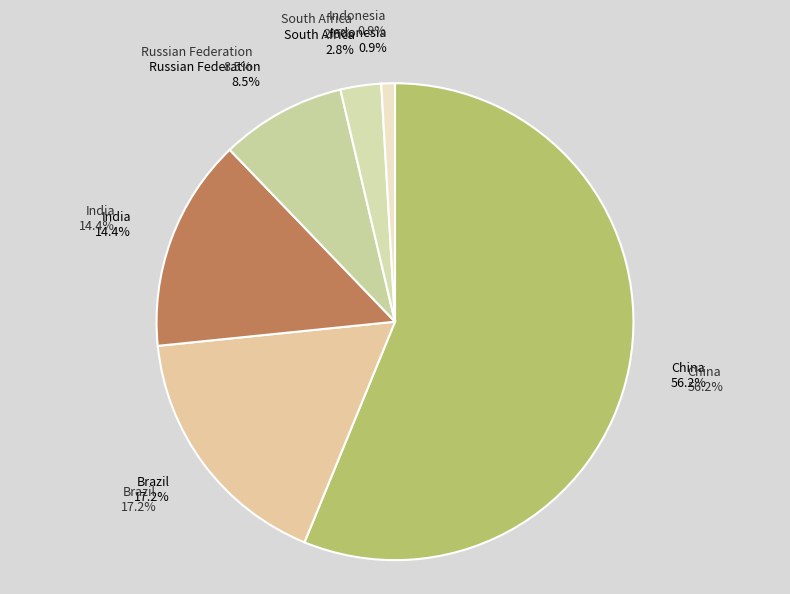

What is the change in value from Brazil to Russian Federation?

-10299